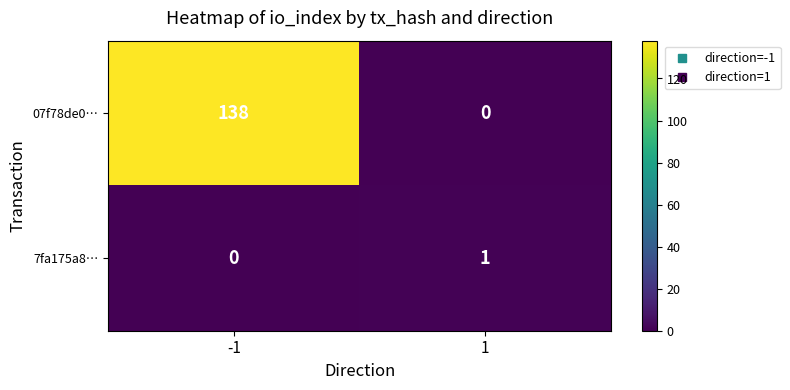

The 07f78de0… series shows 138 at -1. True or false?

True